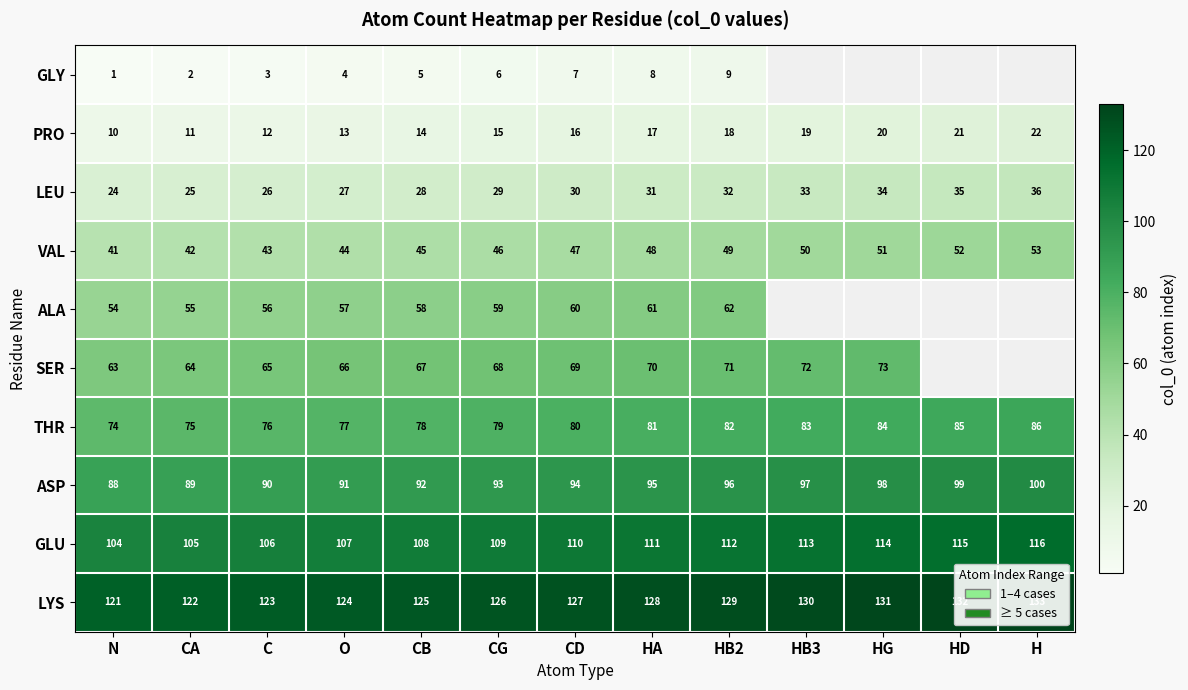

Where is PRO nearest to the value 16?

CD